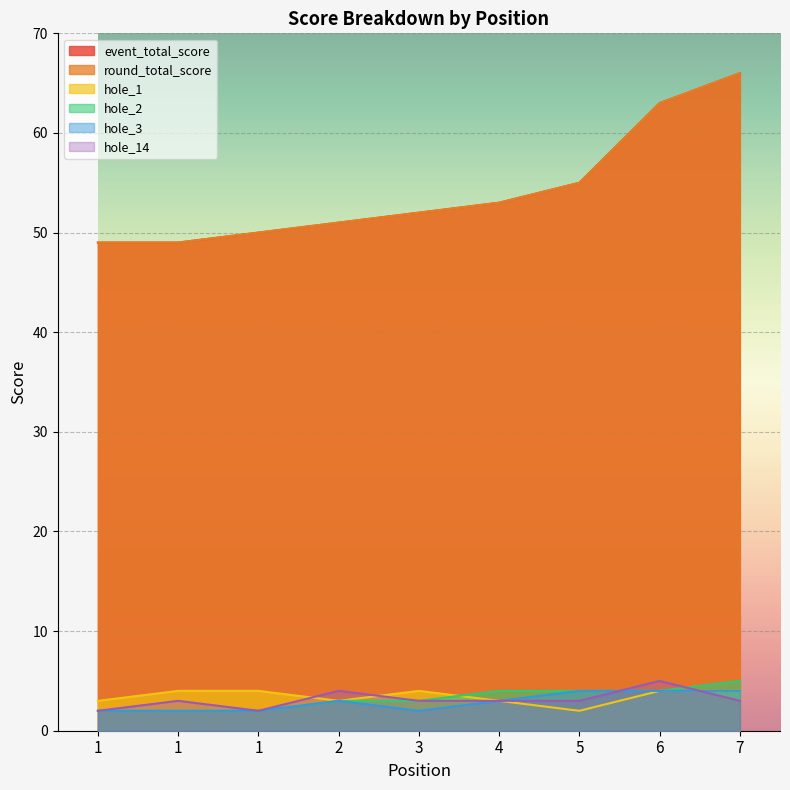

Which has a higher value, 6 or 4?

6